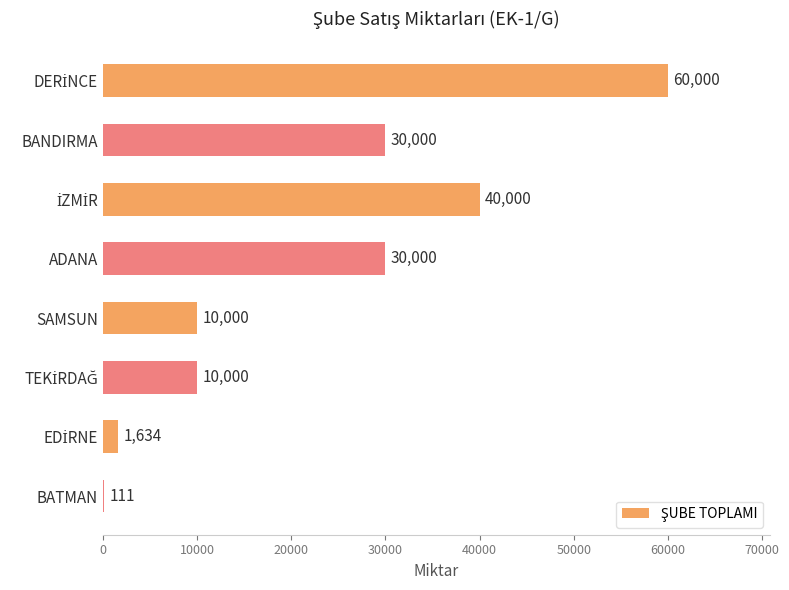

The chart shows a value of 10000 at SAMSUN. True or false?

True